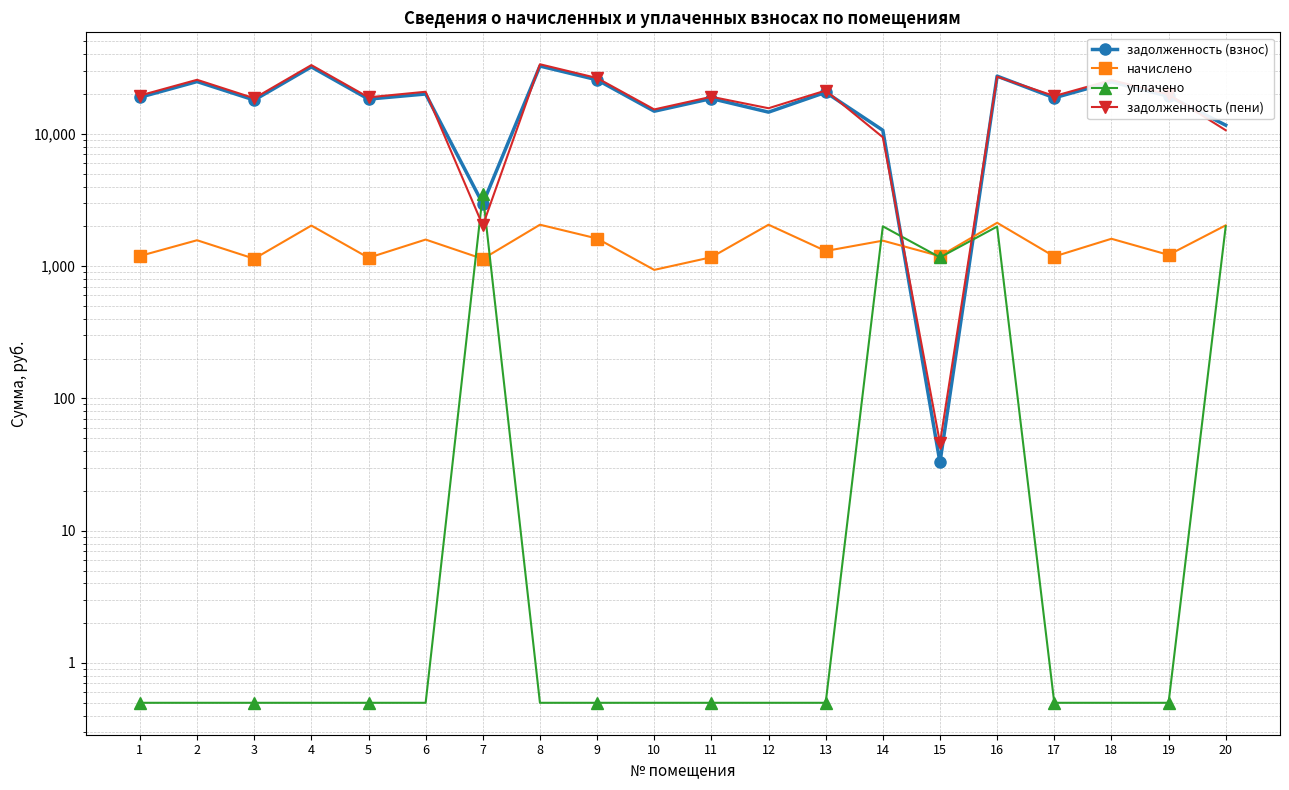

List the labels in order of задолженность (пени) value, smallest first.

15, 7, 14, 20, 10, 12, 3, 5, 11, 17, 1, 19, 6, 13, 18, 2, 9, 16, 4, 8